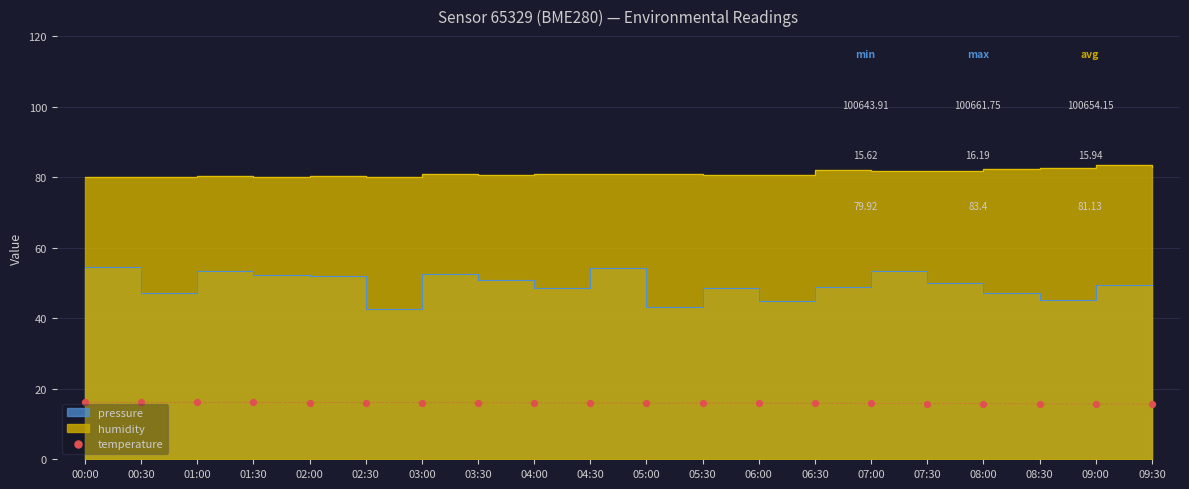

What is the ratio of the value at 05:00 to the value at 01:30?

1.0